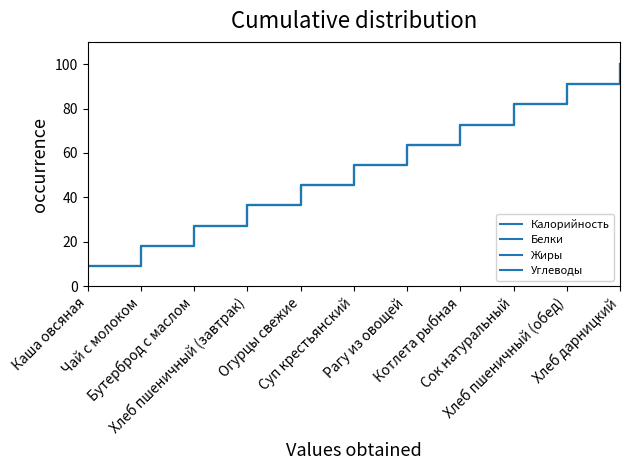

True or false: Жиры and Калорийность intersect in this chart.

False